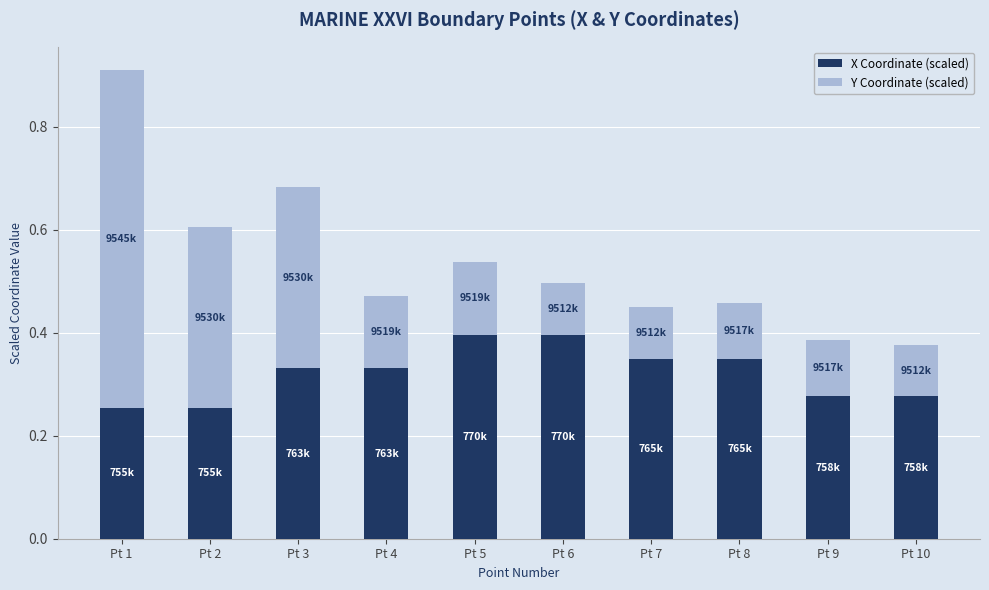

Does the chart contain stacked bars?

Yes